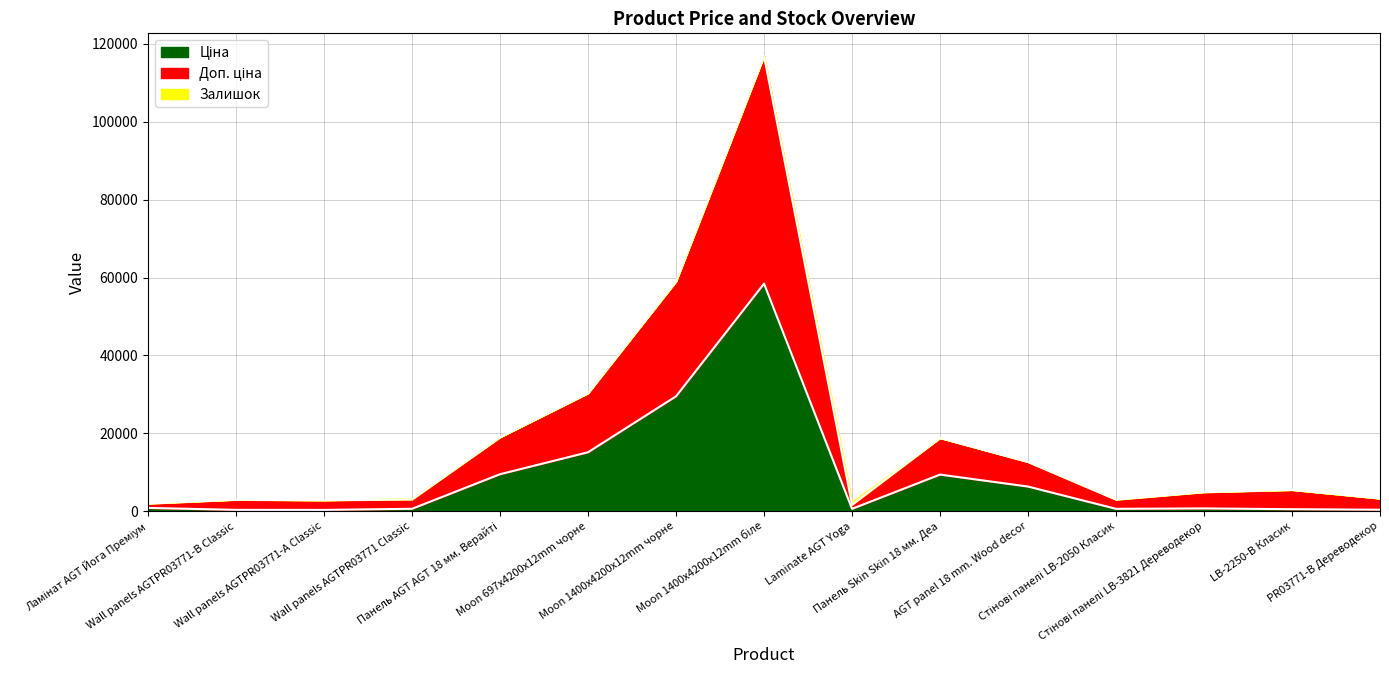

At which category does Доп. ціна reach its first local peak?

Wall panels AGTPR03771-B Classic